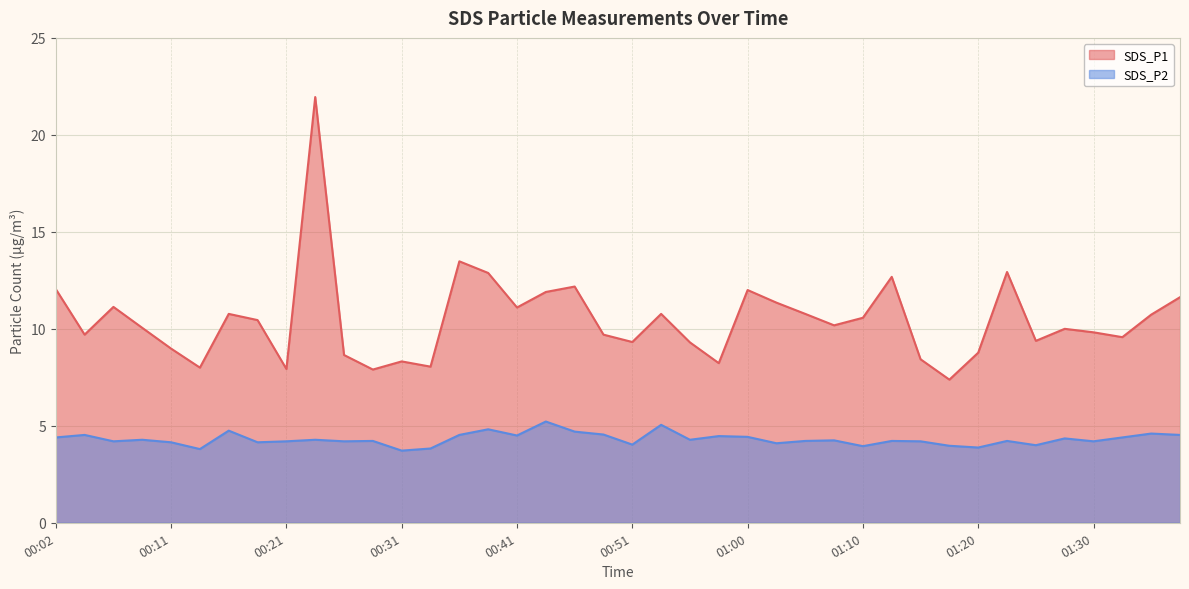

How many values in the SDS_P2 series are below 4?

6